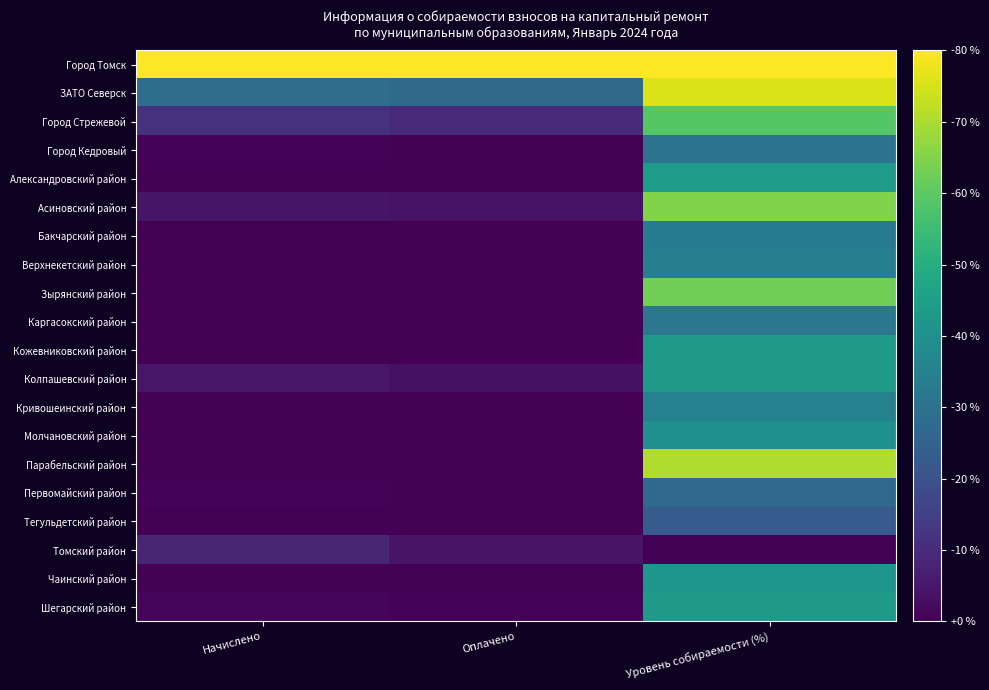

Rank the series by their maximum value, from highest to lowest.

Город Томск, ЗАТО Северск, Парабельский район, Асиновский район, Зырянский район, Город Стрежевой, Александровский район, Кожевниковский район, Шегарский район, Колпашевский район, Чаинский район, Молчановский район, Кривошеинский район, Верхнекетский район, Бакчарский район, Каргасокский район, Город Кедровый, Первомайский район, Тегульдетский район, Томский район